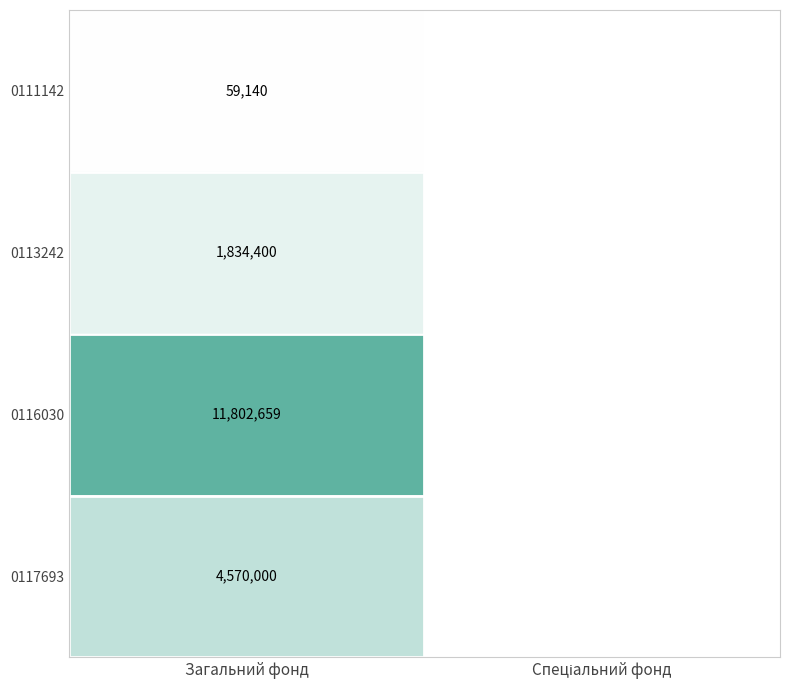

What is the total value across all series at Загальний фонд?

18266199